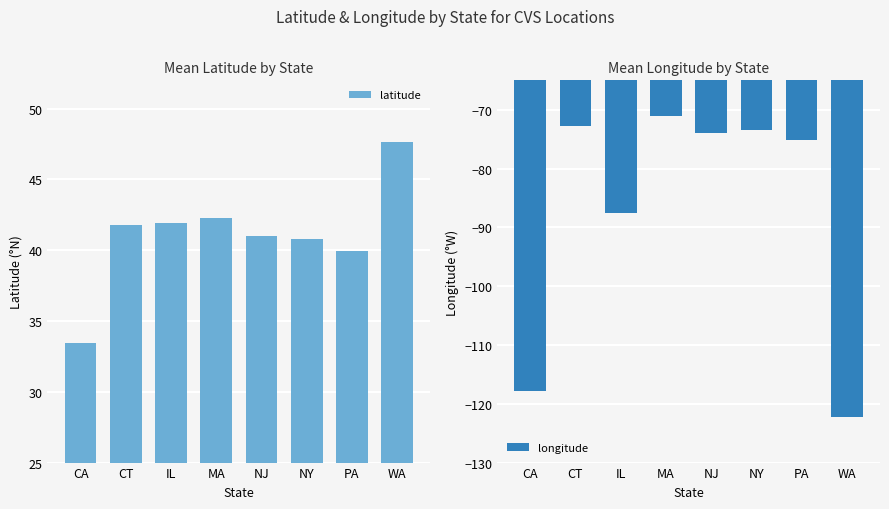

What is the value of the latitude bar at the 4th from the left?

42.3